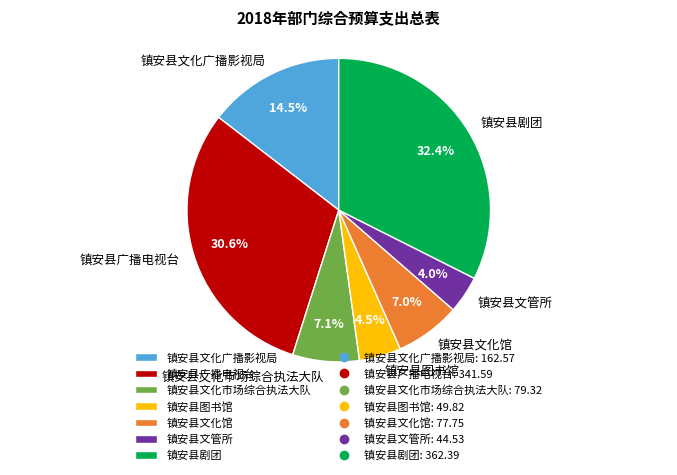

Does 镇安县文化市场综合执法大队 represent more than half of the total?

No